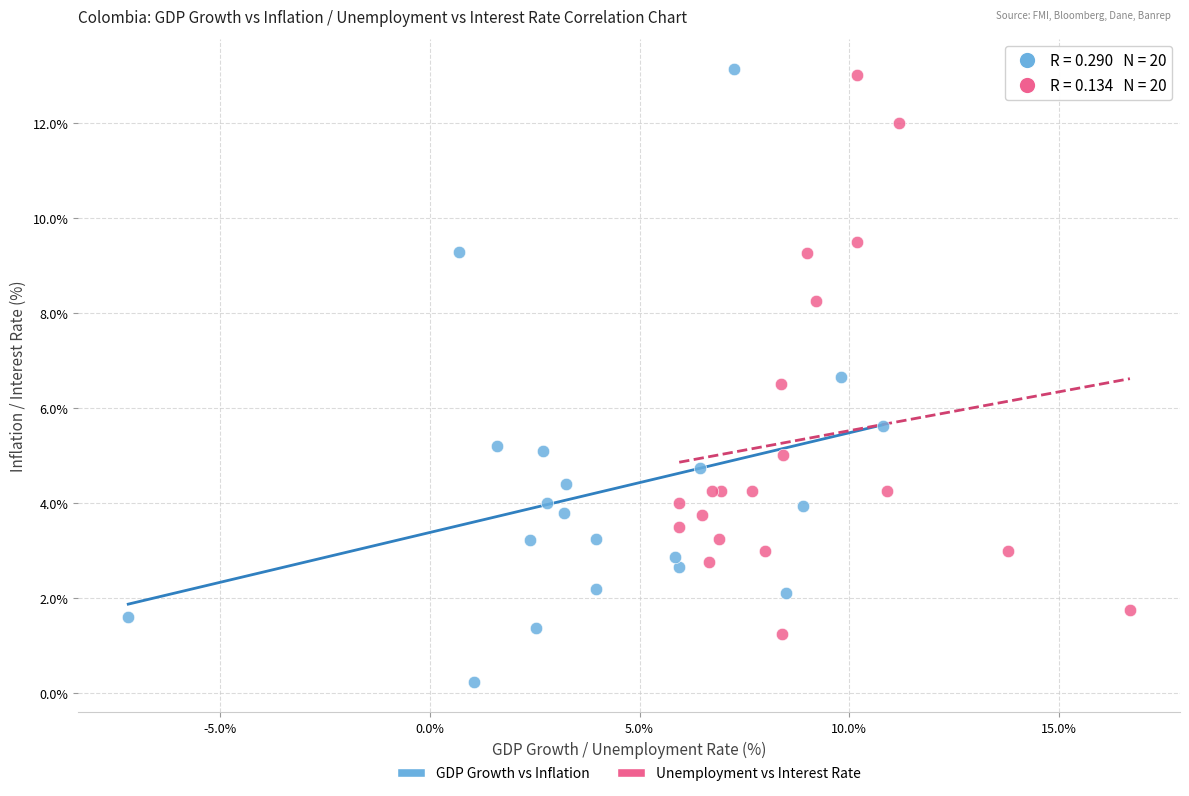

Which series has the largest Y range (max minus min)?

GDP Growth vs Inflation